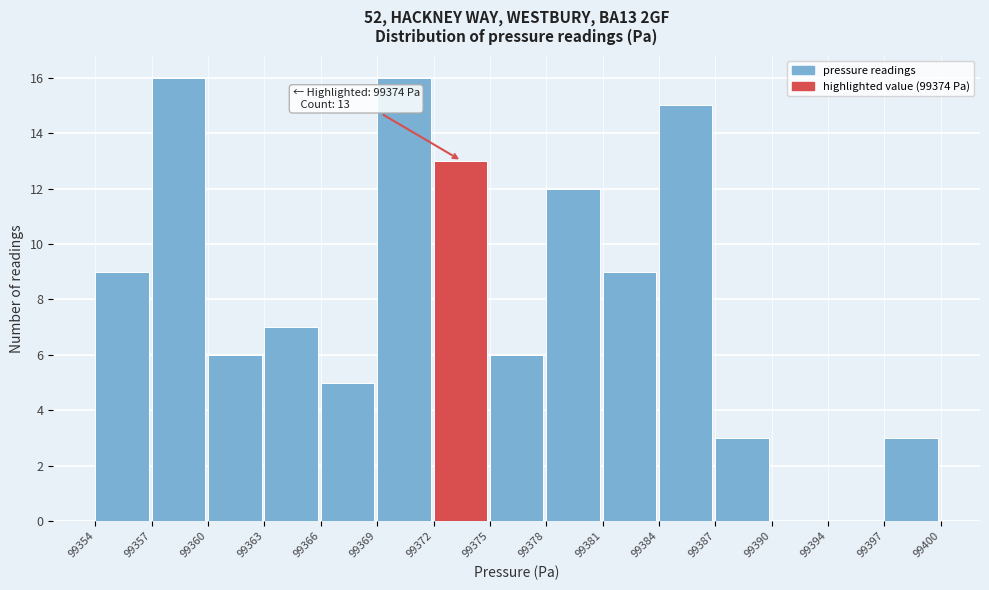

Reading left to right, what are all the values shown in this chart?

99354=9	99357=16	99360=6	99363=7	99366=5	99369=16	99372=13	99375=6	99378=12	99381=9	99384=15	99387=3	99390=0	99394=0	99397=3